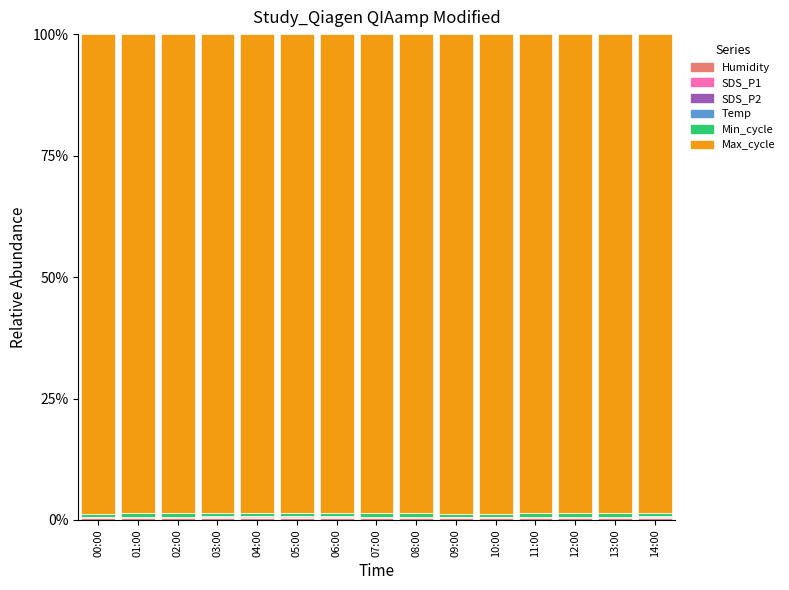

How many distinct data groups are displayed?

6